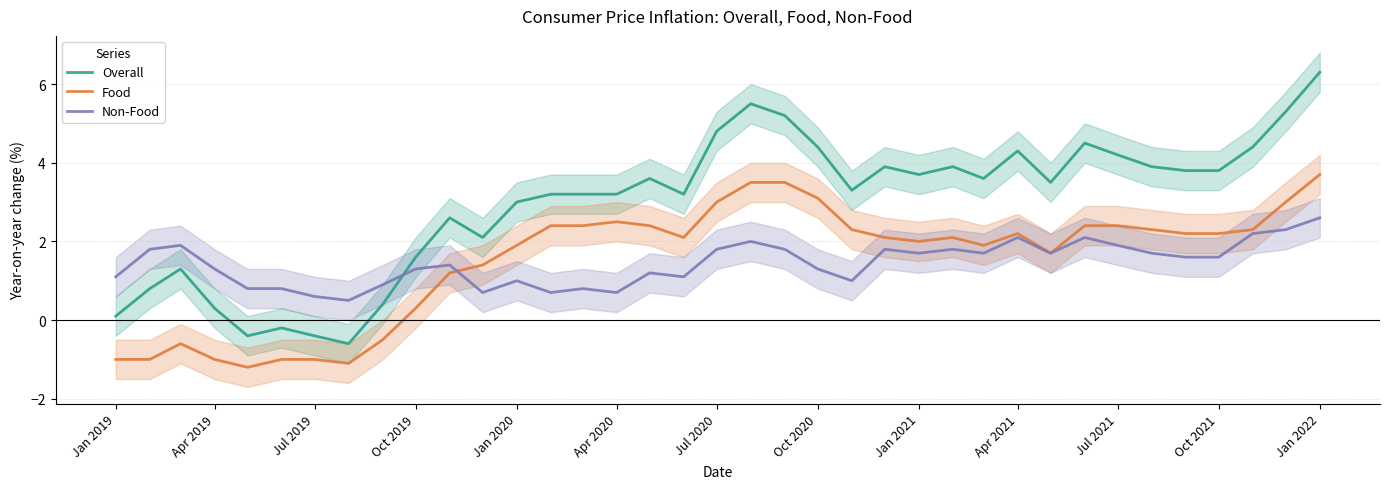

What is the lowest value of the Food series?

-1.2